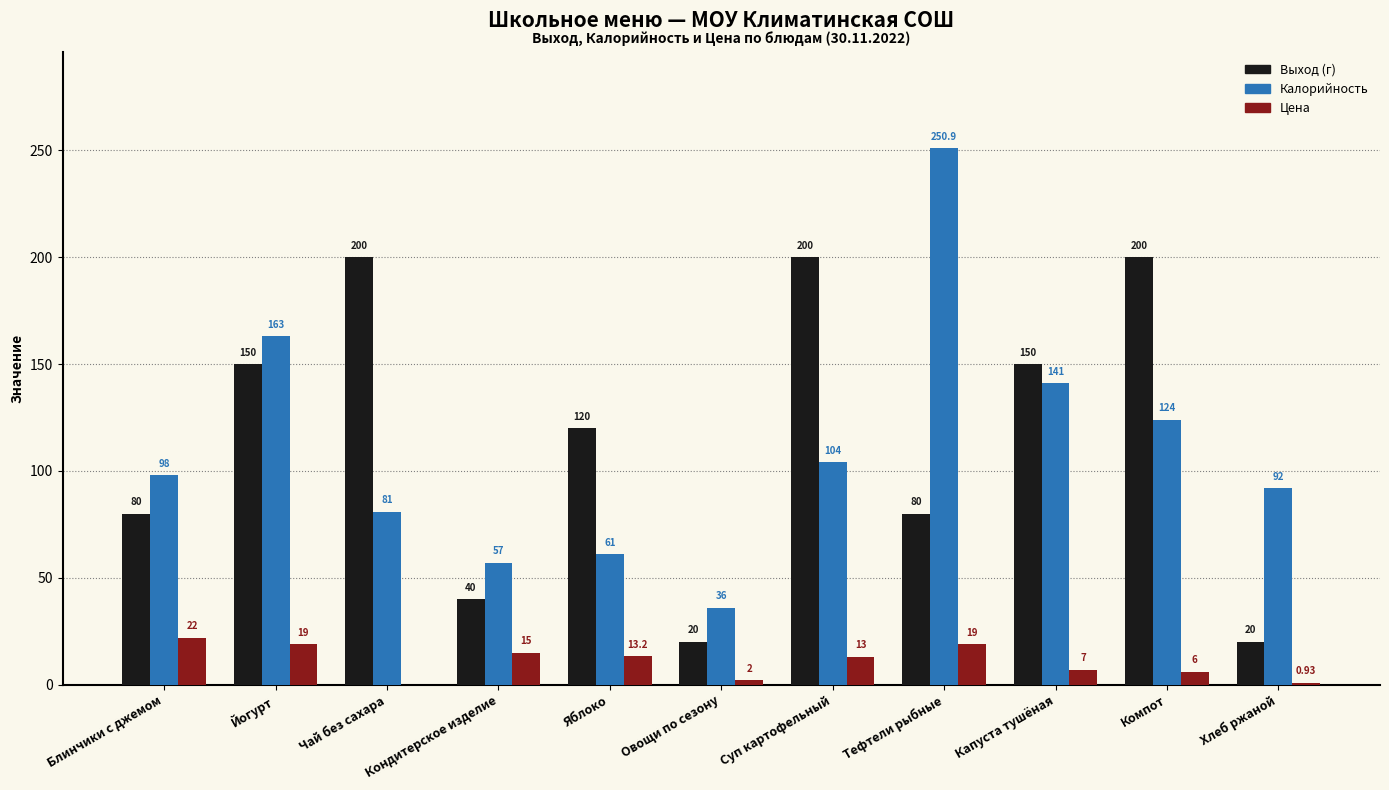

What is the total value across all series at Йогурт?

332.0